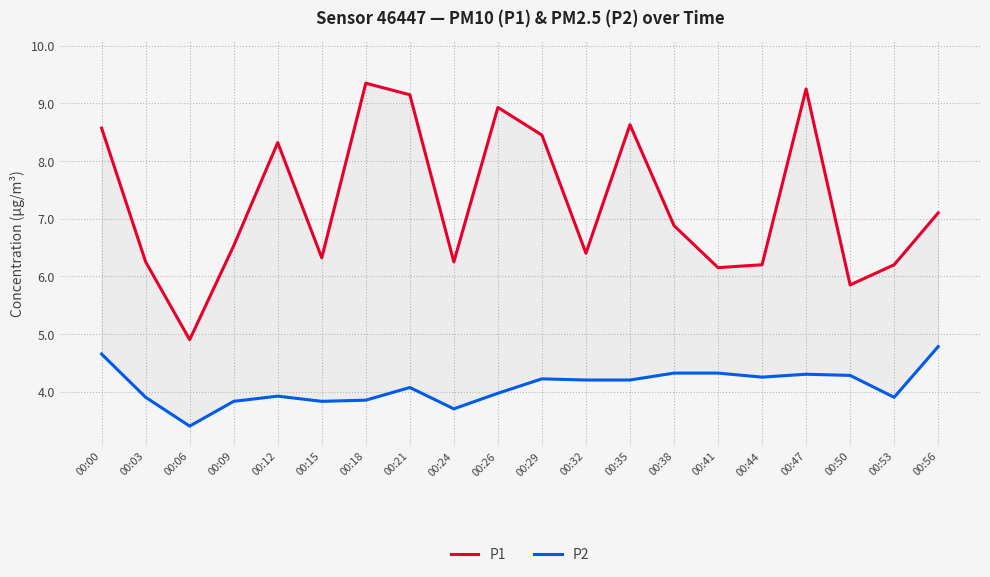

At how many categories does at least one series exceed 8?

8